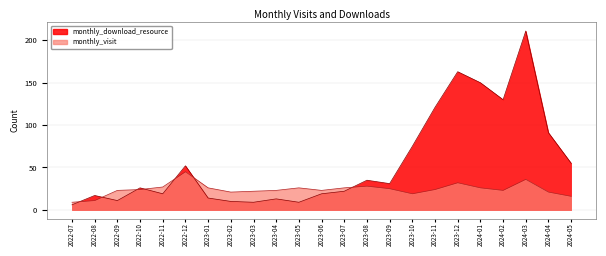

The monthly_download_resource series shows 17 at 2022-09. True or false?

False